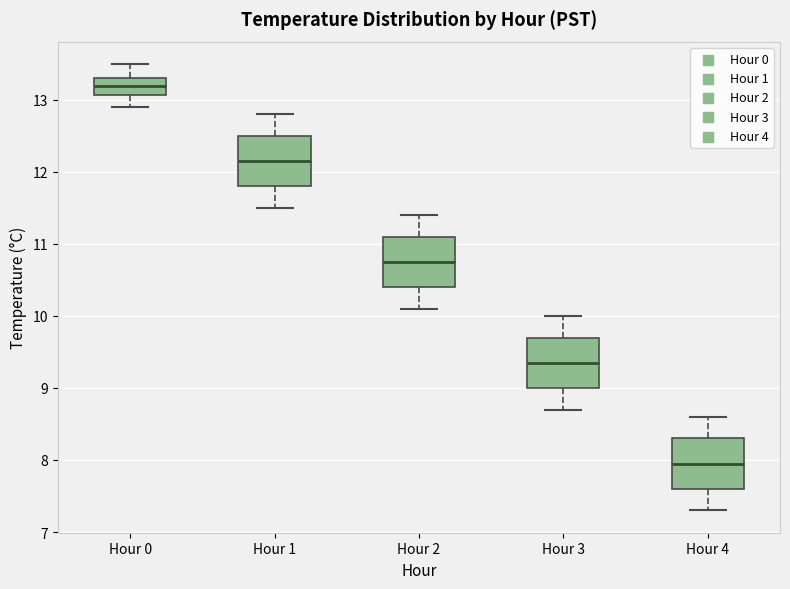

Where is the lower edge of the box for Hour 1 on the y-axis? The values are not printed on the chart, so give them approximately, as read against the axis.

11.8